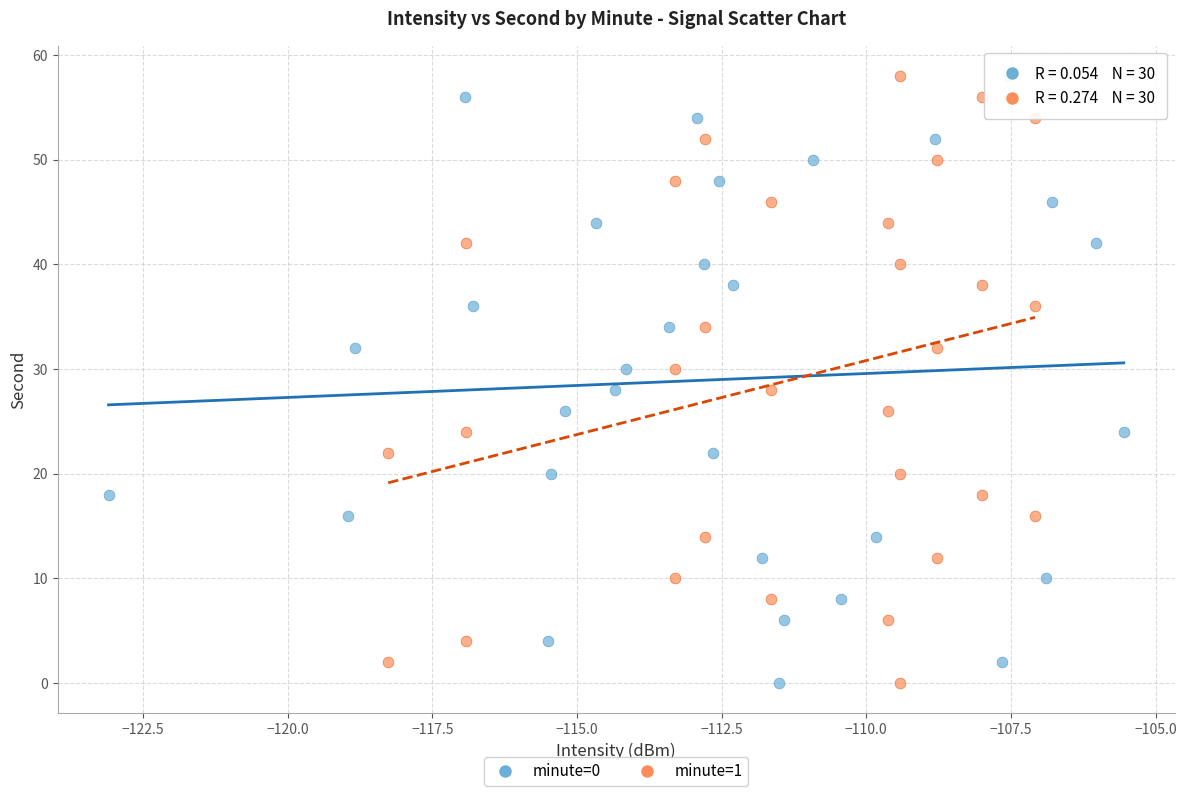

What are all the series names shown in the legend?

minute=0, minute=1